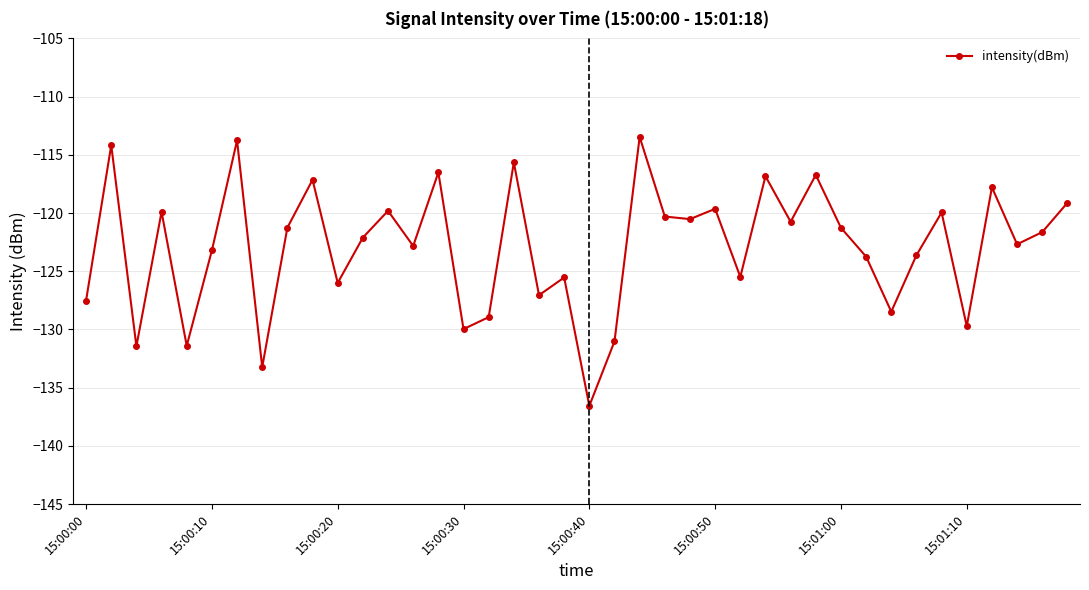

What is the value of the 20th point from the left?

-125.5